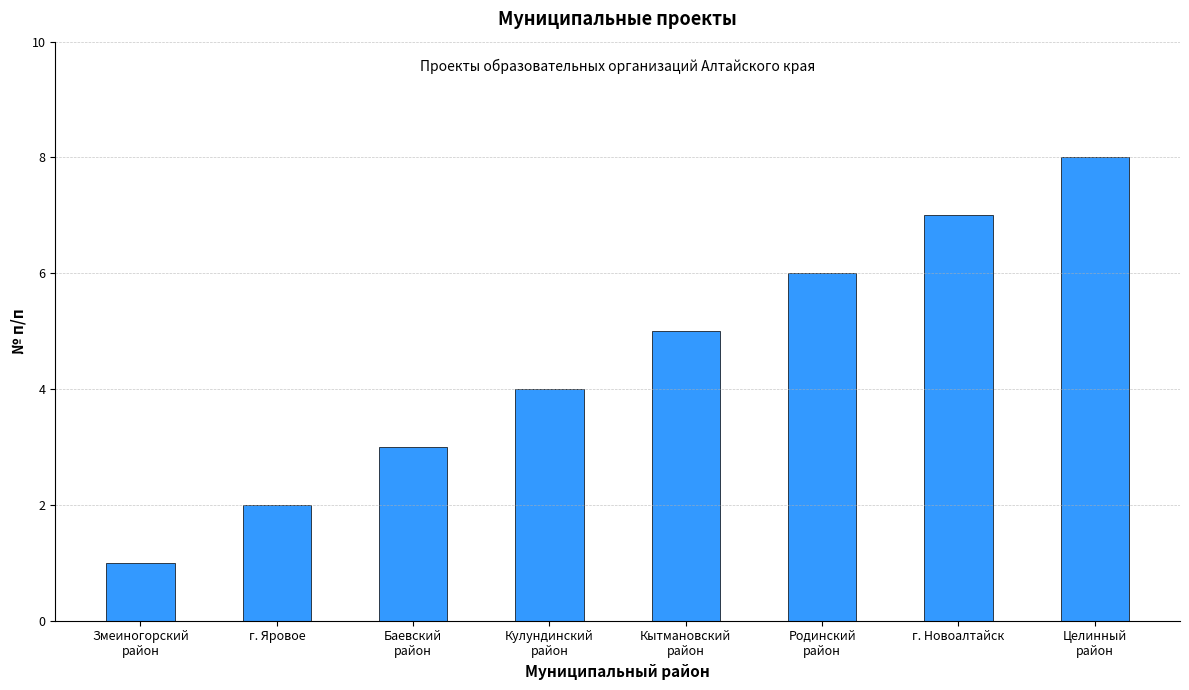

The chart shows a value of 3 at г. Яровое. True or false?

False